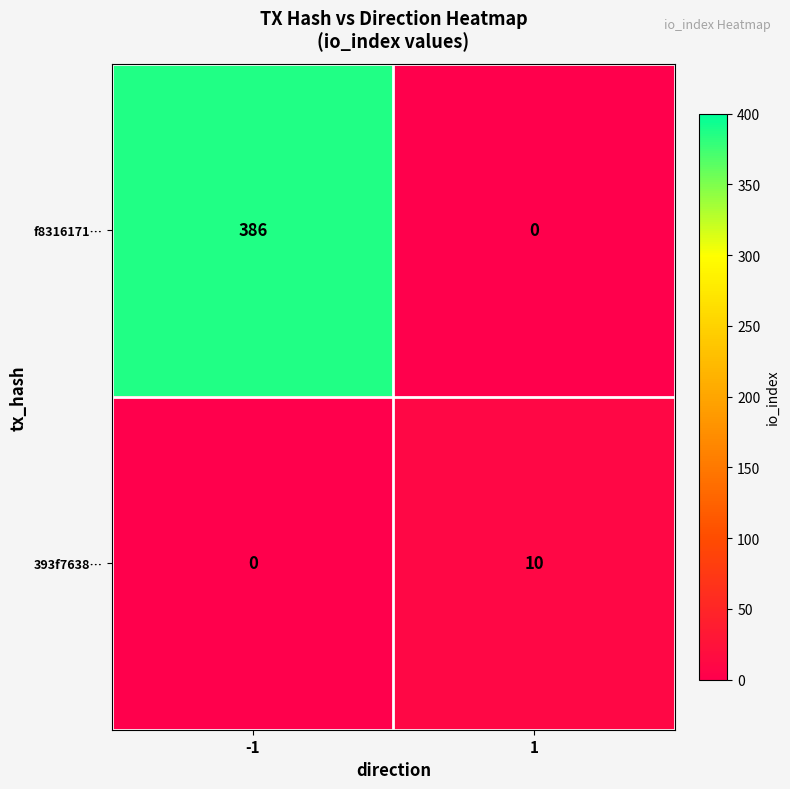

Which series has the largest total across all categories?

f8316171…